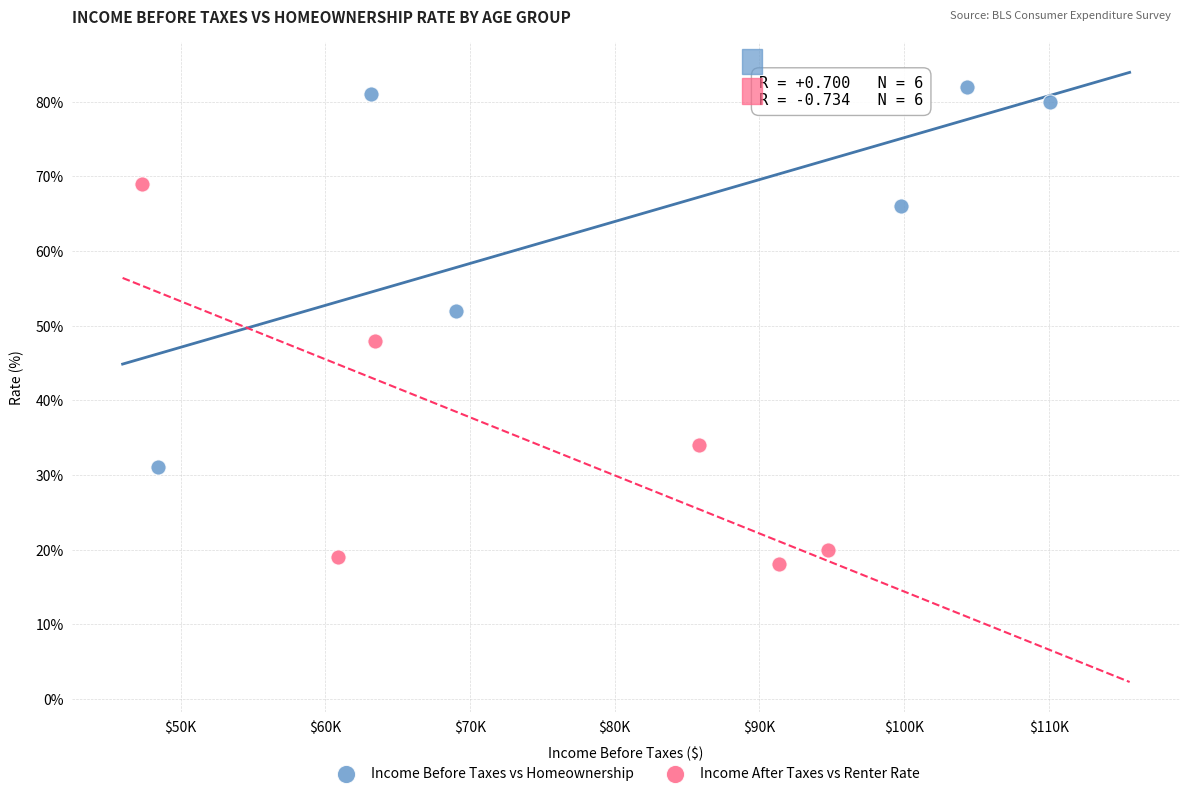

Which series contains the lowest Y value?

Income After Taxes vs Renter Rate